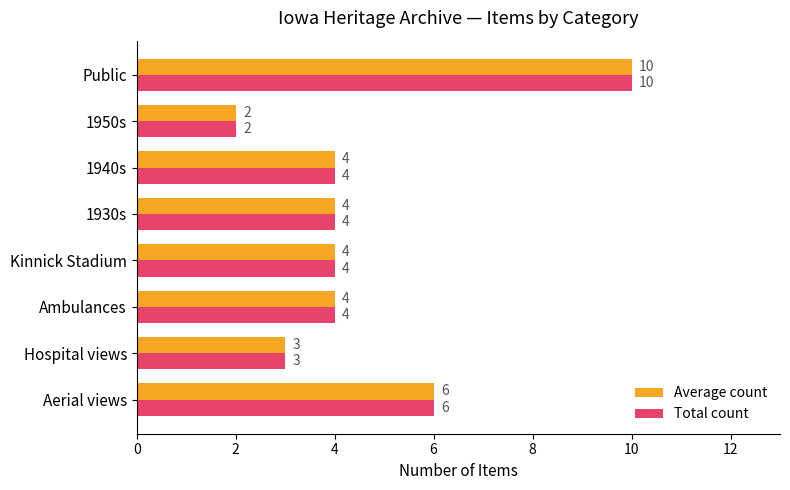

At how many categories does at least one series exceed 7?

1